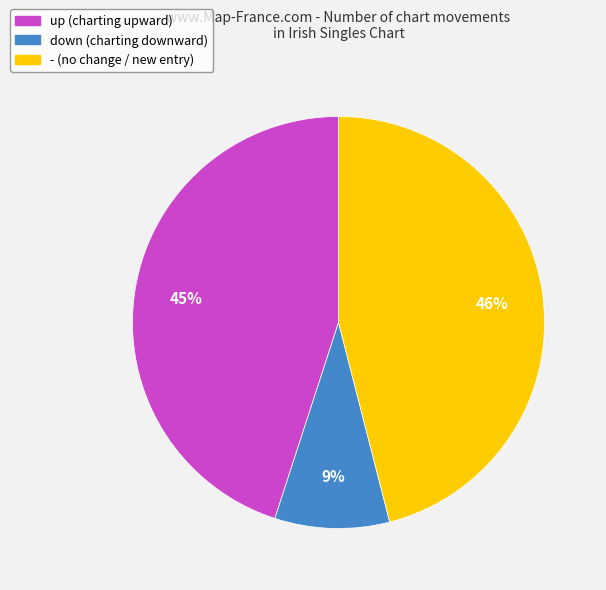

Which category has the smallest portion of the pie?

down